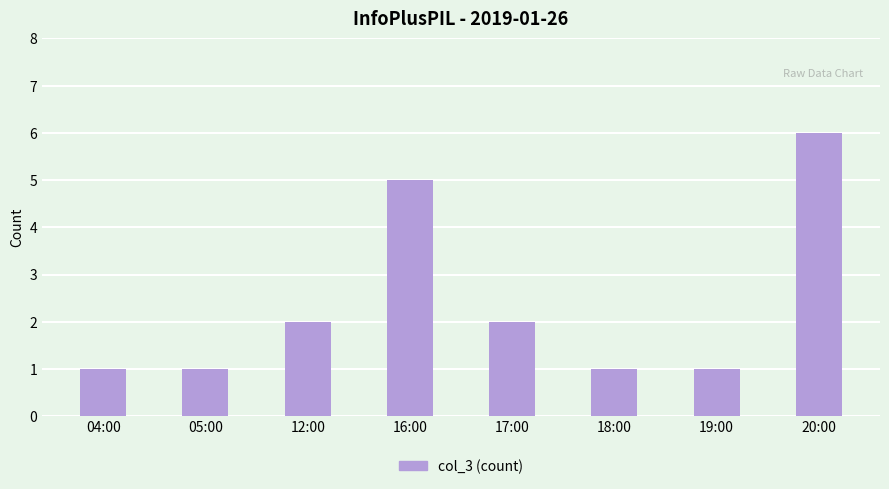

What is the maximum value shown in the chart?

6